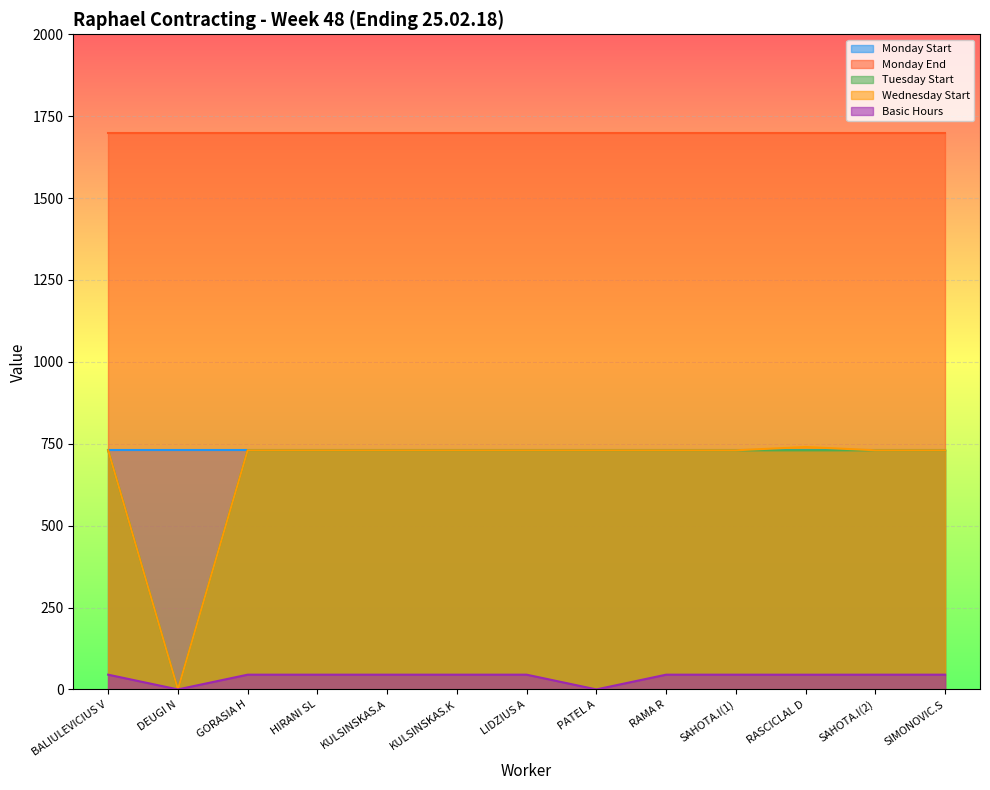

Count the number of categories in the chart.

13